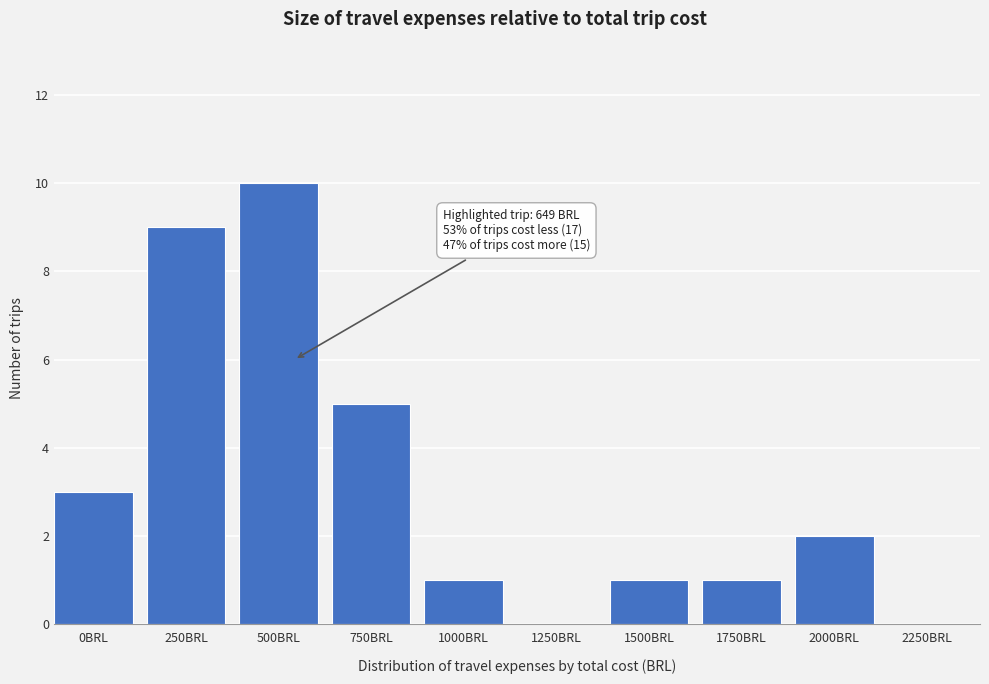

Reading left to right, what are all the values shown in this chart?

0BRL=3	250BRL=9	500BRL=10	750BRL=5	1000BRL=1	1250BRL=0	1500BRL=1	1750BRL=1	2000BRL=2	2250BRL=0